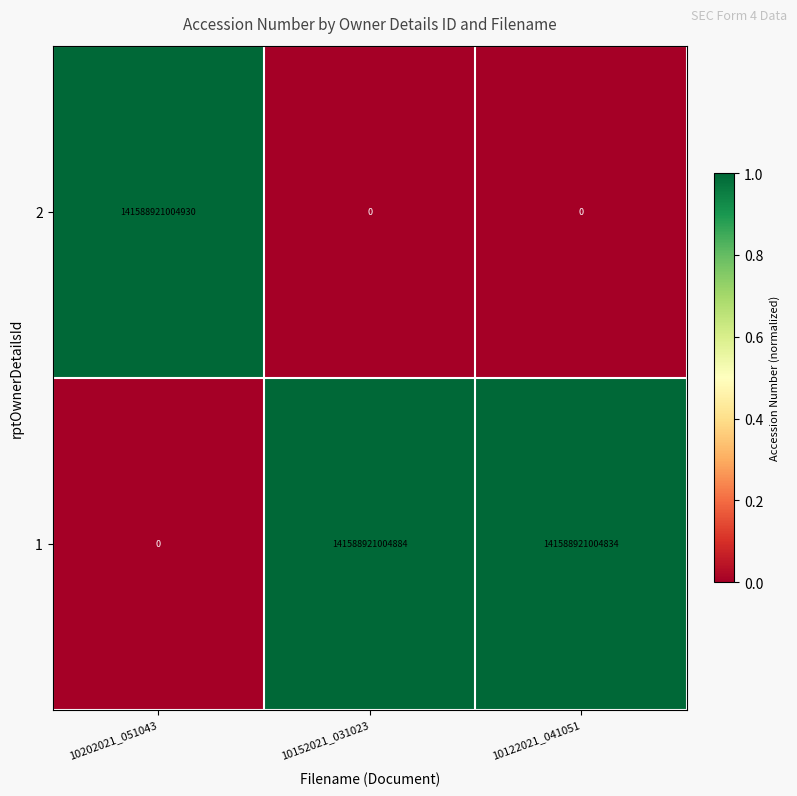

Rank the series by their maximum value, from highest to lowest.

2, 1